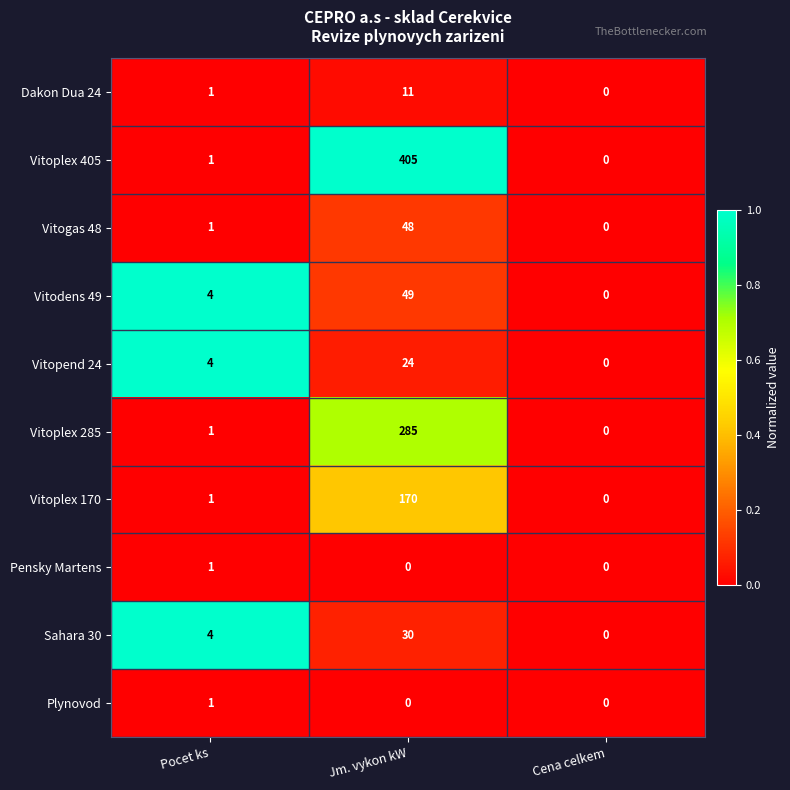

List the labels in order of Vitodens 49 value, largest first.

Jm. vykon kW, Pocet ks, Cena celkem